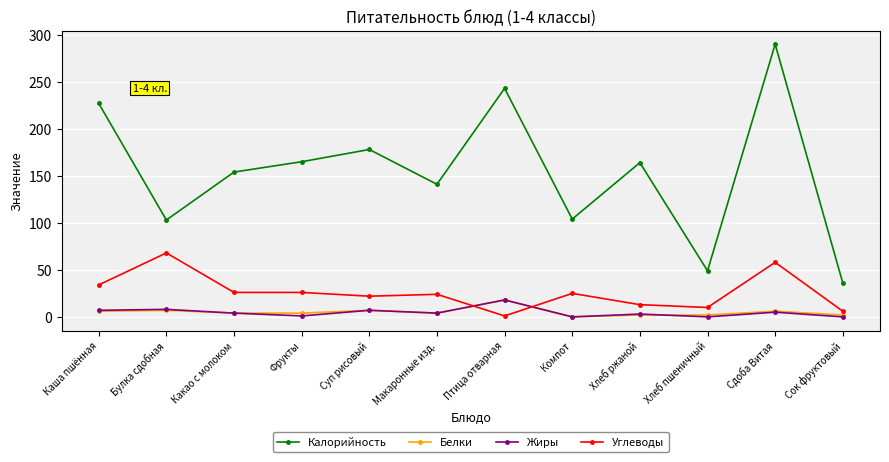

Which category has the highest value in the Жиры series?

Птица отварная